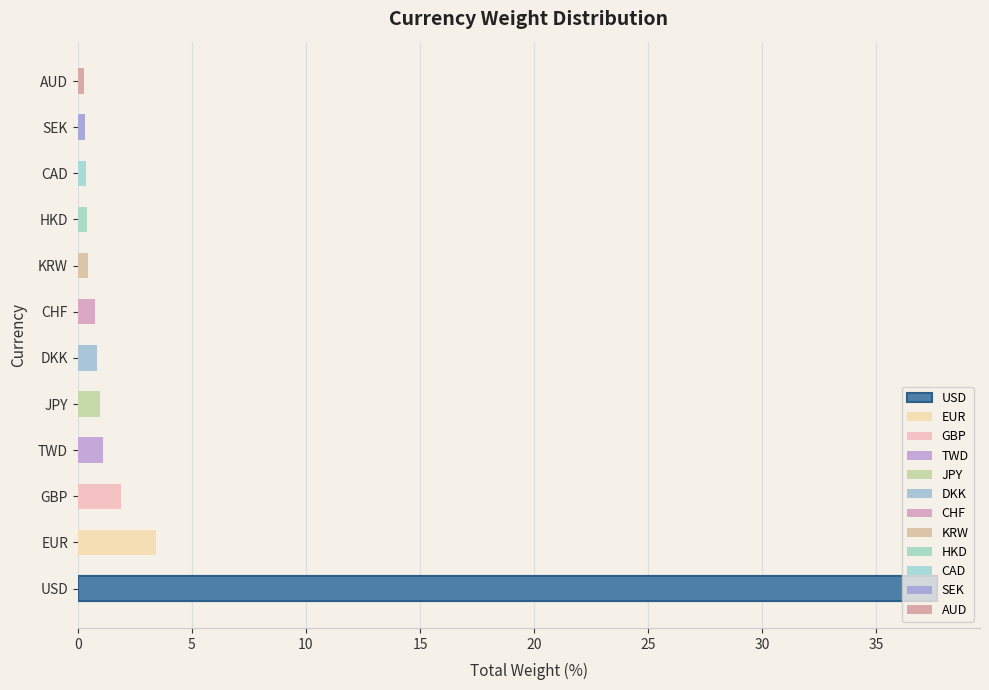

Are the bars grouped side by side (vs. stacked)?

No